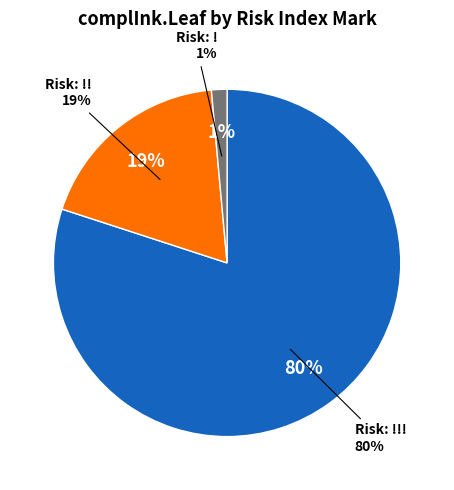

True or false: 19.04.2014 accounts for 1% of the total.

False